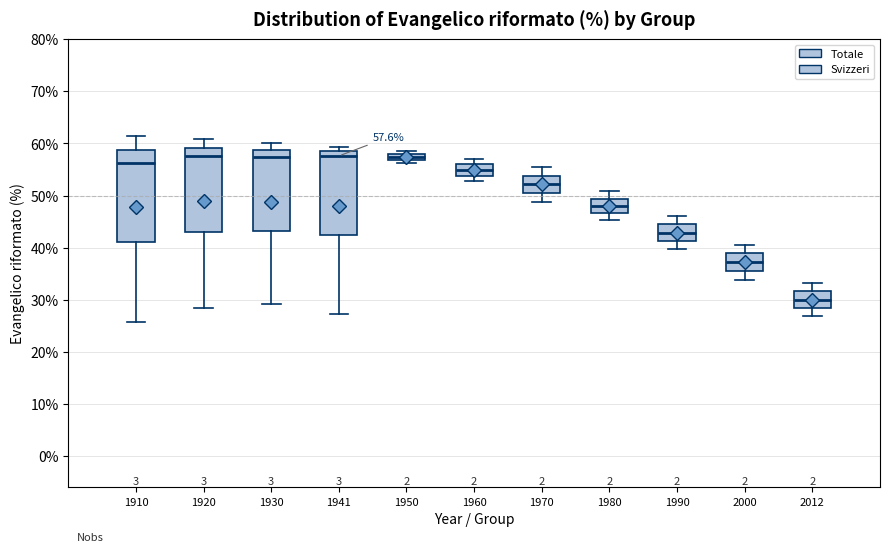

Which box is the tallest, from its lower edge to its upper edge?

1910